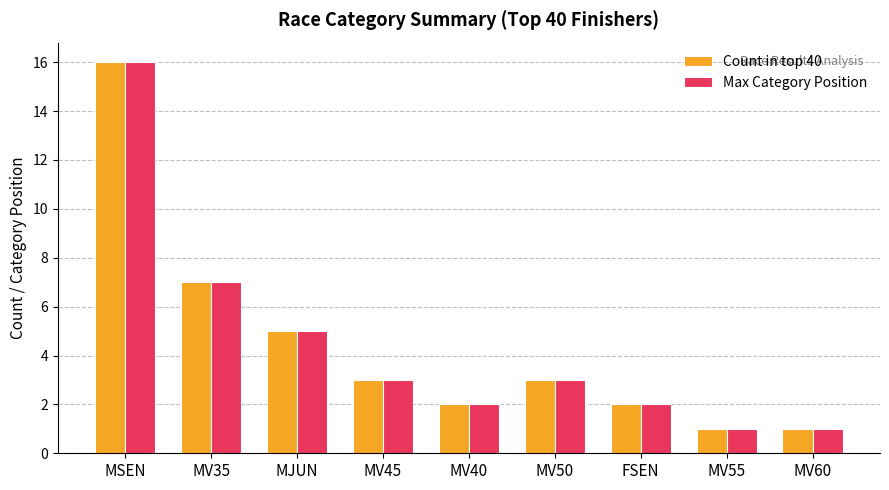

What is the value of the Max Category Position bar at the 3rd from the left?

5